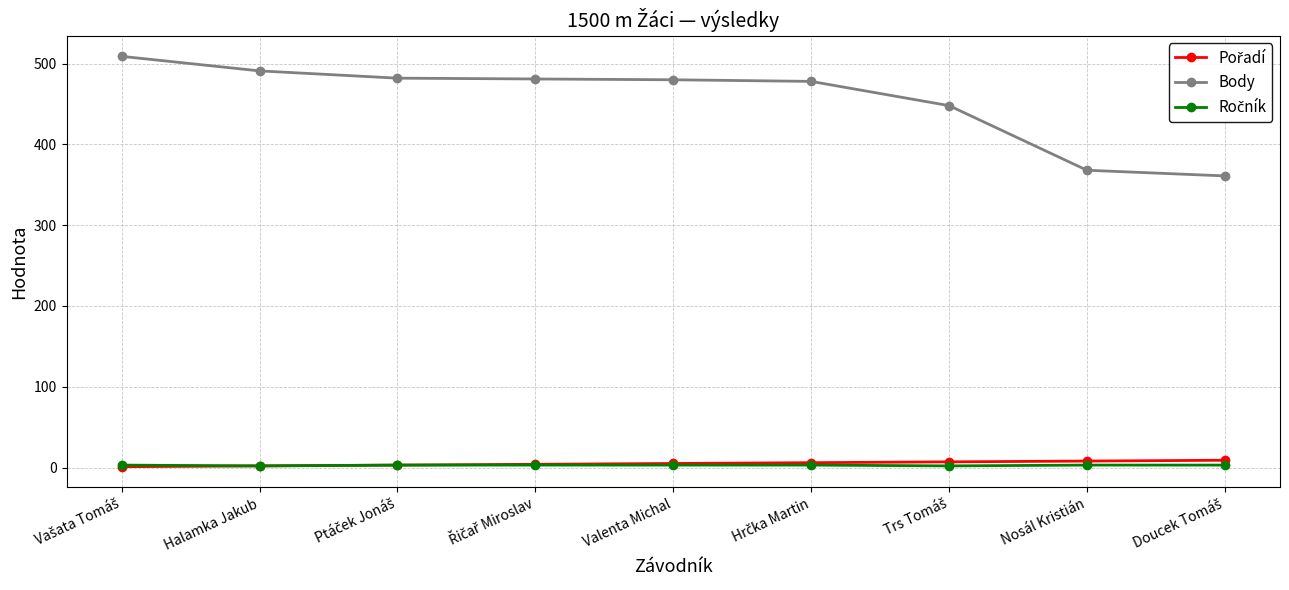

What is the maximum value for Body?

509